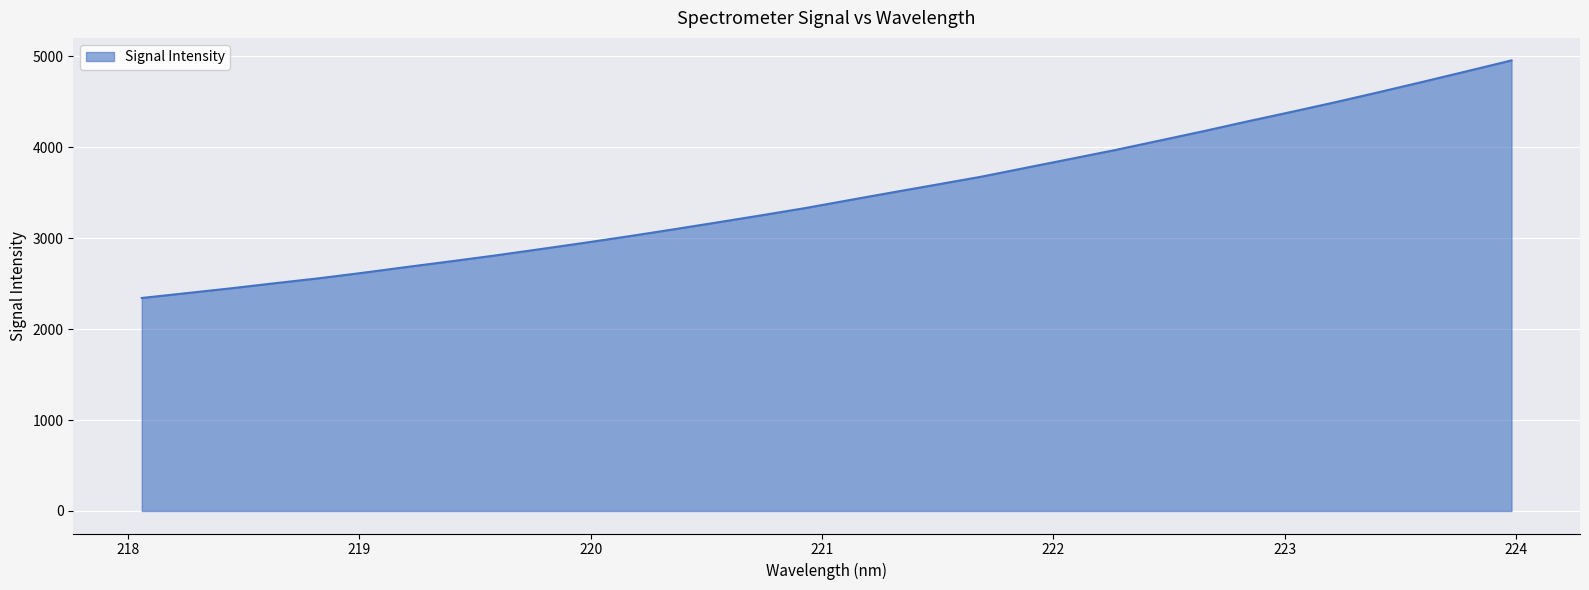

What is the smallest value displayed?

2343.1